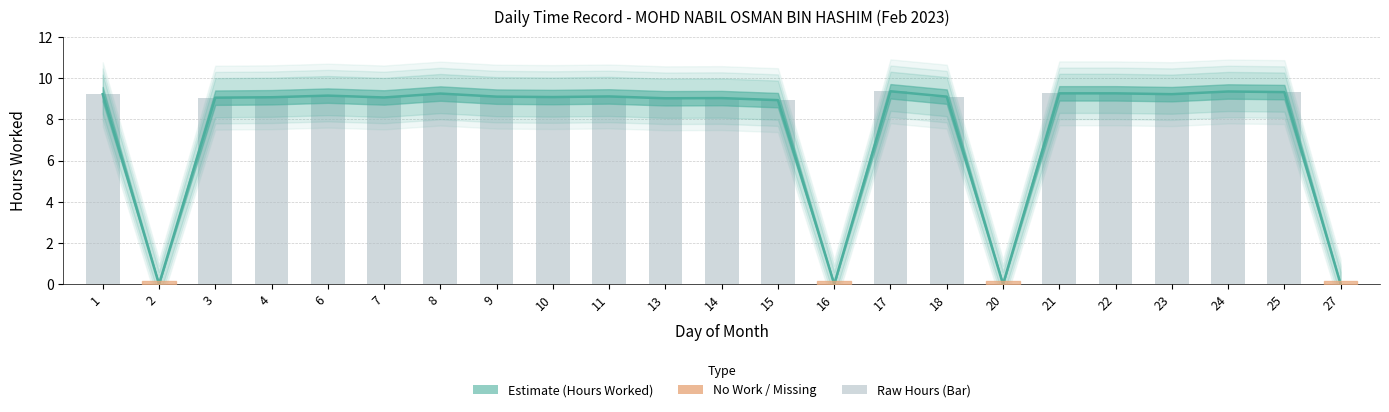

What is the difference between the maximum and minimum values?

9.4